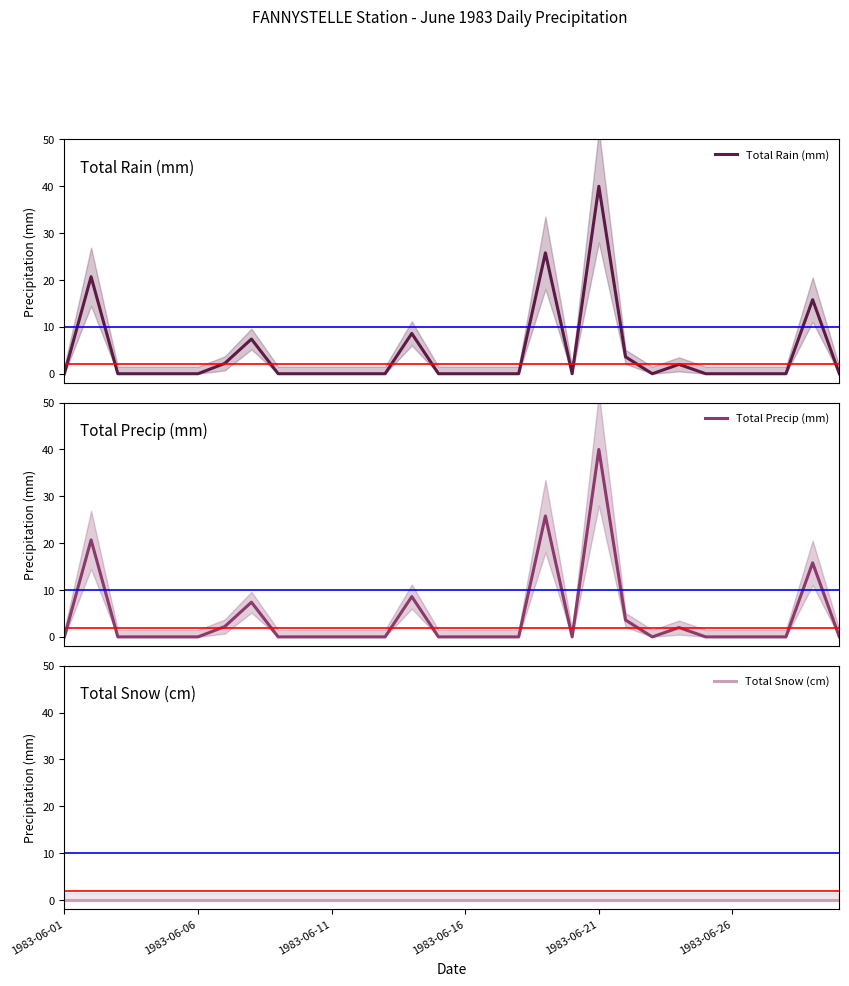

Reading right to left, list all the values displayed in this chart.

Total Rain (mm): 0.0	15.8	0.0	0.0	0.0	0.0	2.0	0.0	3.6	40.0	0.0	25.8	0.0	0.0	0.0	0.0	8.6	0.0	0.0	0.0	0.0	0.0	7.4	2.2	0.0	0.0	0.0	0.0	20.7	0.0
Total Precip (mm): 0.0	15.8	0.0	0.0	0.0	0.0	2.0	0.0	3.6	40.0	0.0	25.8	0.0	0.0	0.0	0.0	8.6	0.0	0.0	0.0	0.0	0.0	7.4	2.2	0.0	0.0	0.0	0.0	20.7	0.0
Total Snow (cm): 0.0	0.0	0.0	0.0	0.0	0.0	0.0	0.0	0.0	0.0	0.0	0.0	0.0	0.0	0.0	0.0	0.0	0.0	0.0	0.0	0.0	0.0	0.0	0.0	0.0	0.0	0.0	0.0	0.0	0.0